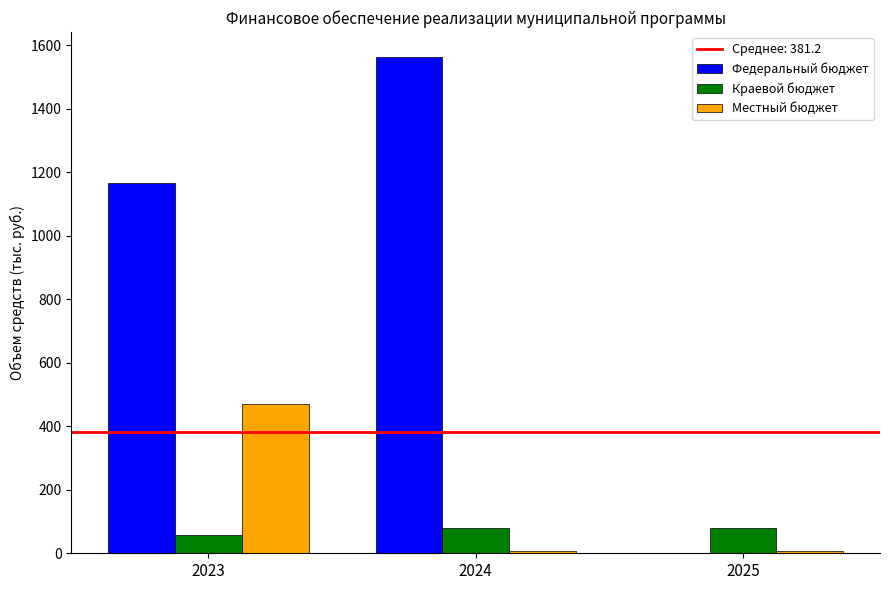

Which category has the highest value in the Федеральный бюджет series?

2024